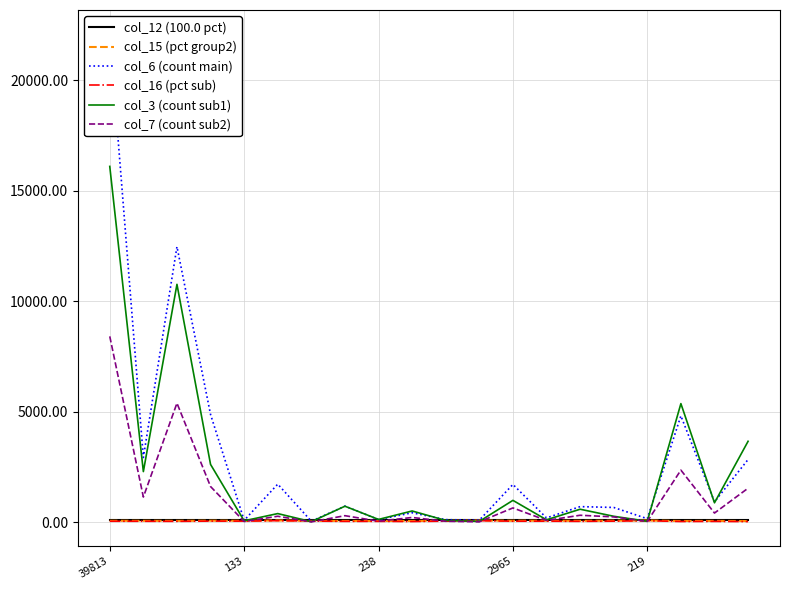

Where is the first local minimum for col_15 (pct group2)?

238